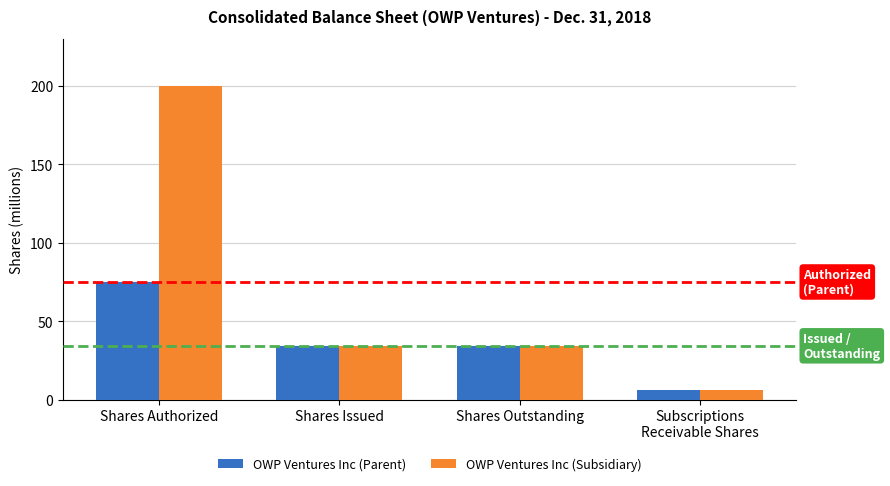

What position from the left is Shares Issued?

2